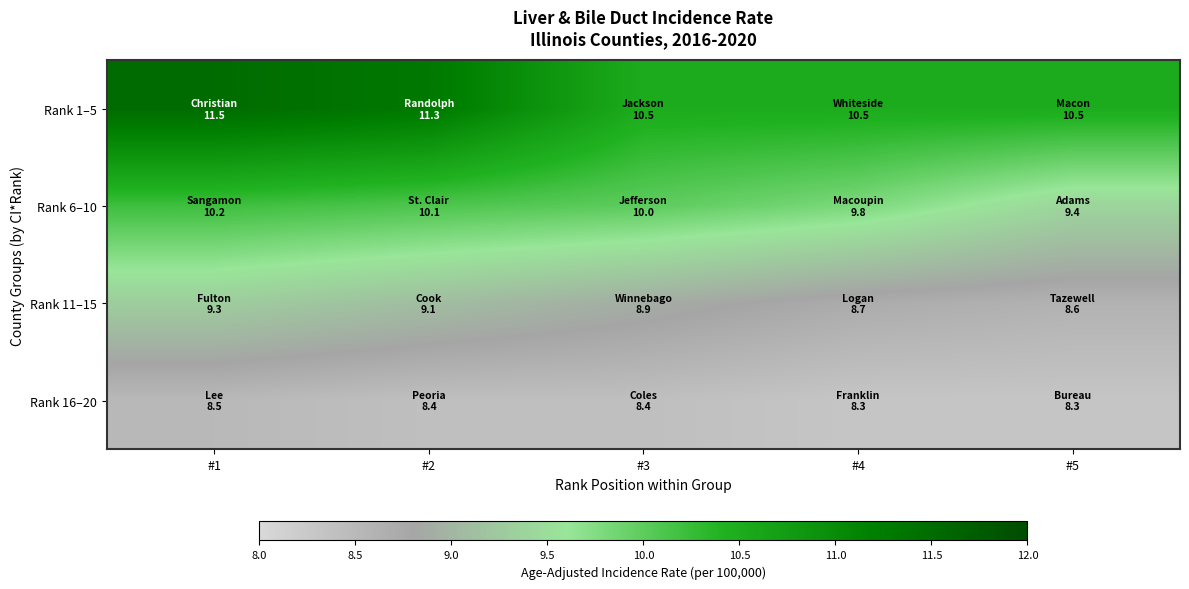

At #3, list the series in order from largest to smallest.

Rank 1–5, Rank 6–10, Rank 11–15, Rank 16–20